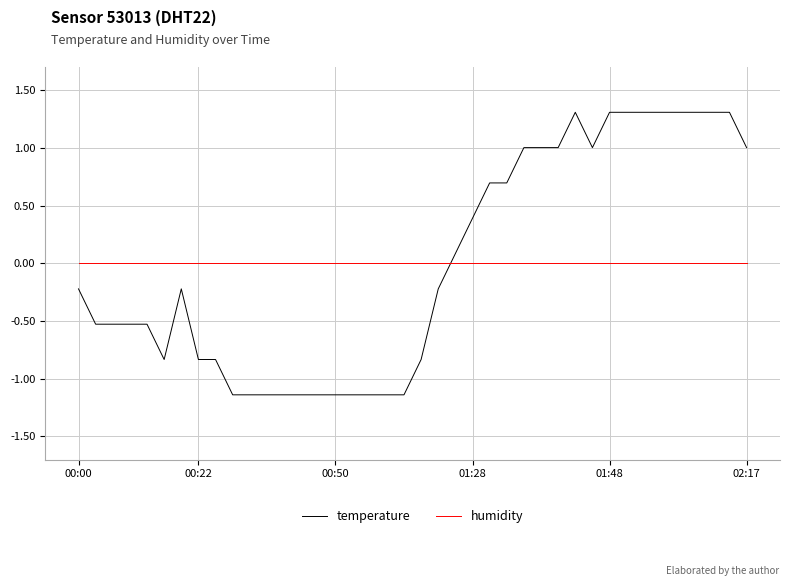

List the series in order of their peak value, lowest first.

humidity, temperature